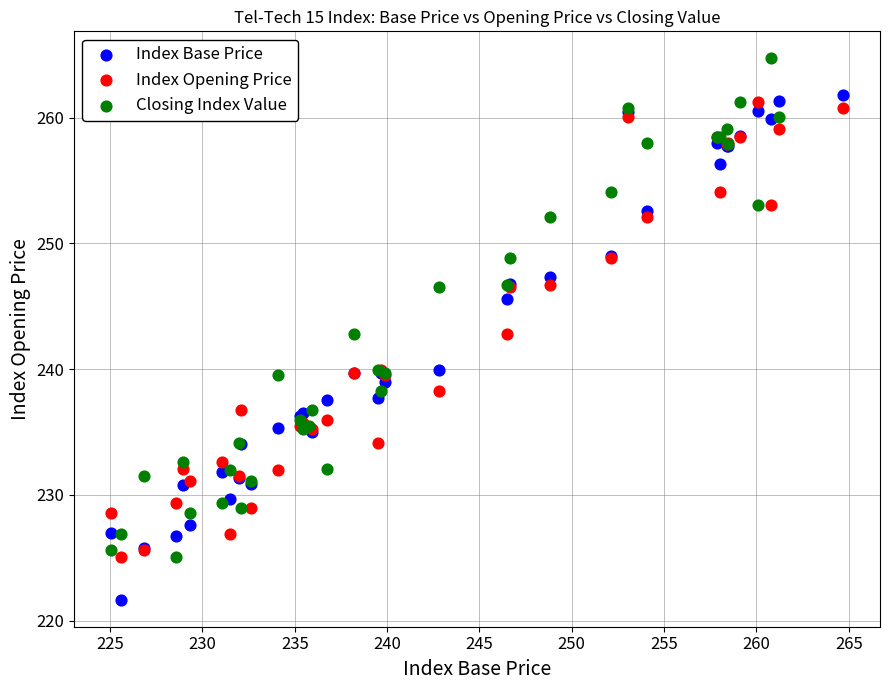

Which series contains the highest Y value?

Closing Index Value